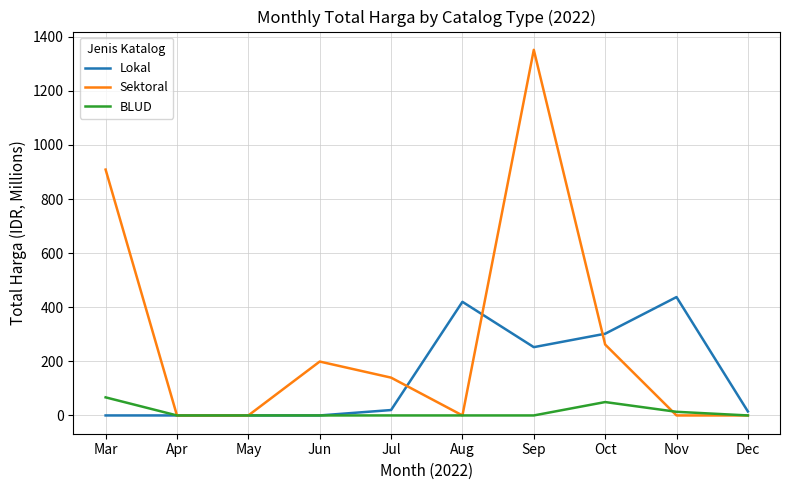

The Sektoral series shows 1351.7 at Sep. True or false?

True